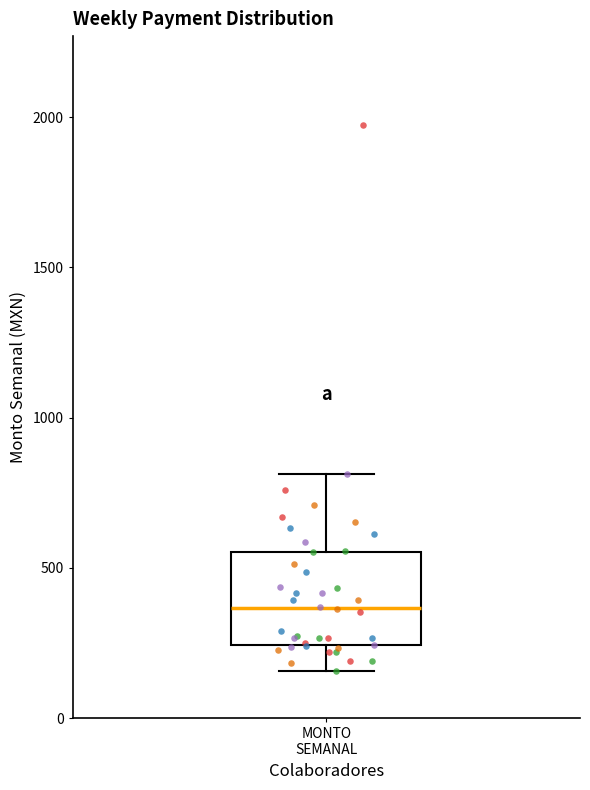

Read this box plot against the y-axis: the position of the median line, the range covered by the box, and the ends of both whiskers. The values are not printed on the chart, so give them approximately, as read against the axis.

median 350, box 250 to 550, whiskers 150 to 800